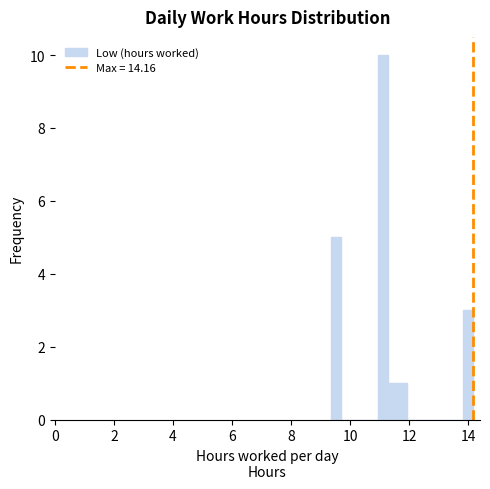

Around what value on the x-axis is the tallest bar? Give the approximate position of its centre, as read against the axis.

11.2